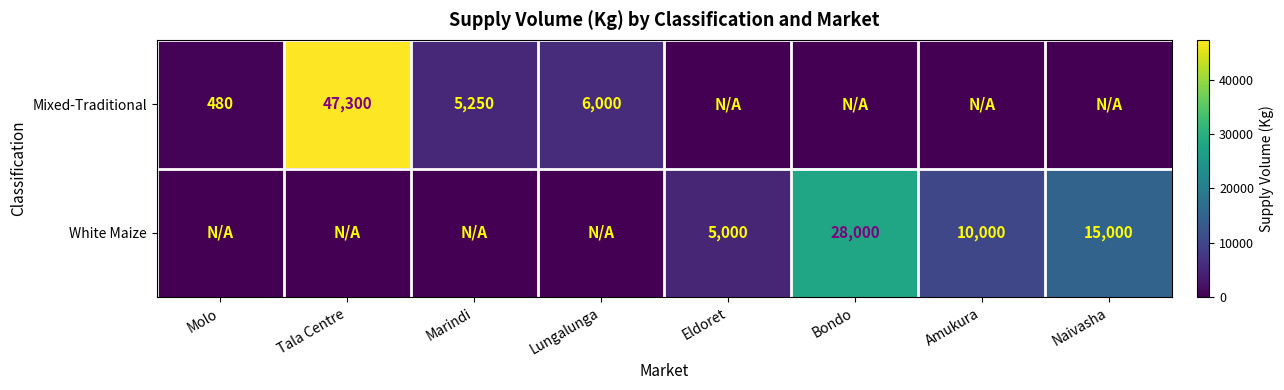

The value of Mixed-Traditional at Molo is 480. True or false?

True